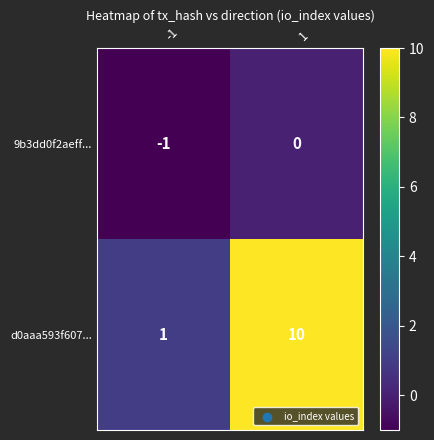

The value of d0aaa593f607... at 1 is 10. True or false?

True